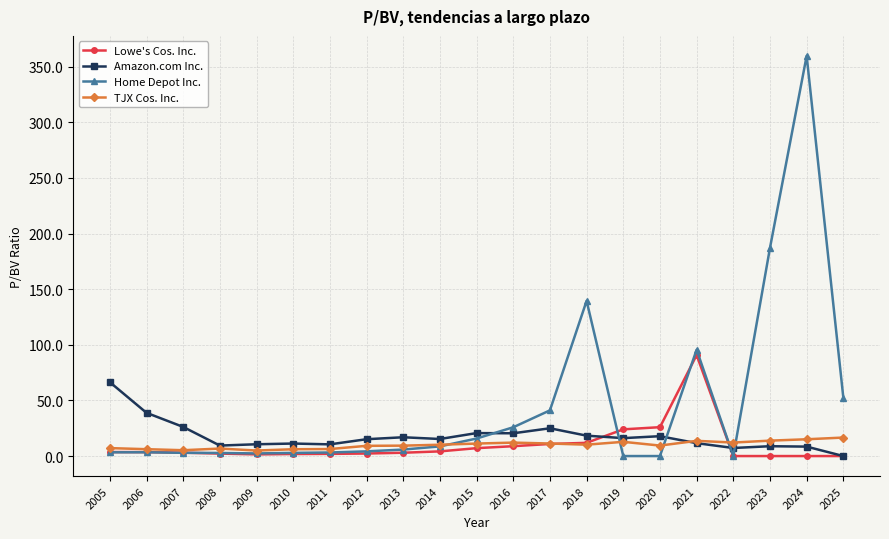

Which series has the largest total across all categories?

Home Depot Inc.